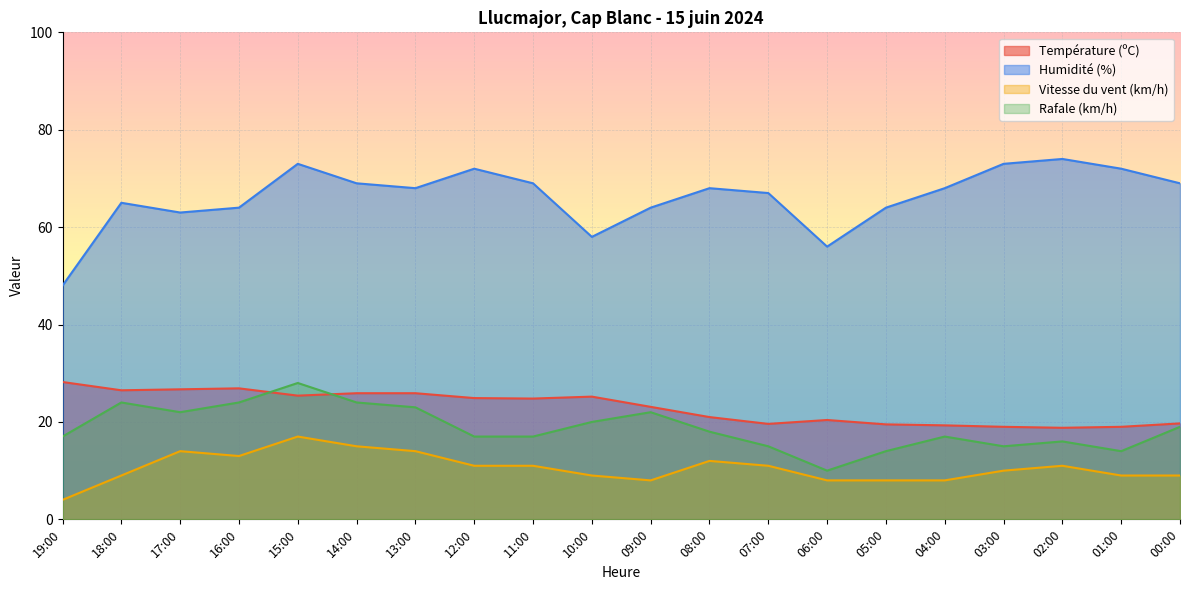

At which label does Température (ºC) first exceed 24?

19:00